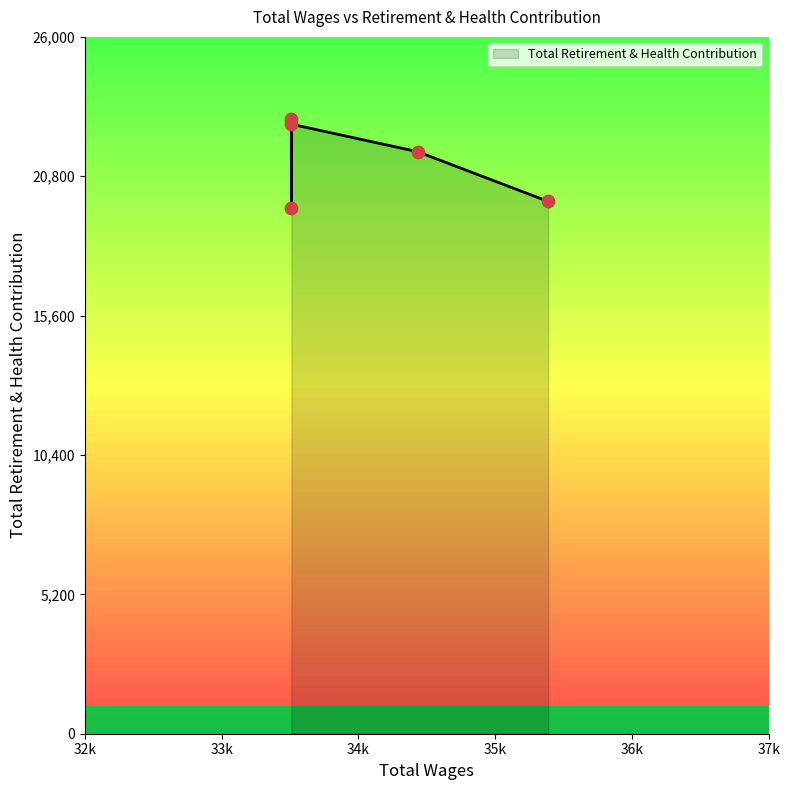

Approximately how many times larger is the value at 35388 compared to 33510?

1.0